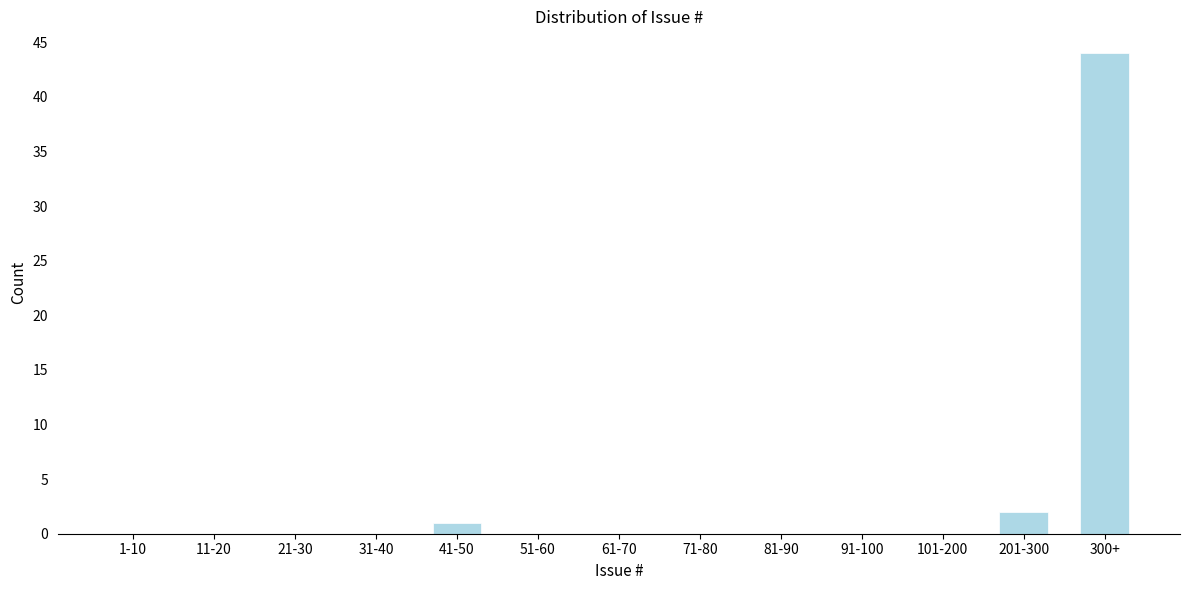

Reading right to left, extract all data points from this chart.

300+=44	201-300=2	101-200=0	91-100=0	81-90=0	71-80=0	61-70=0	51-60=0	41-50=1	31-40=0	21-30=0	11-20=0	1-10=0